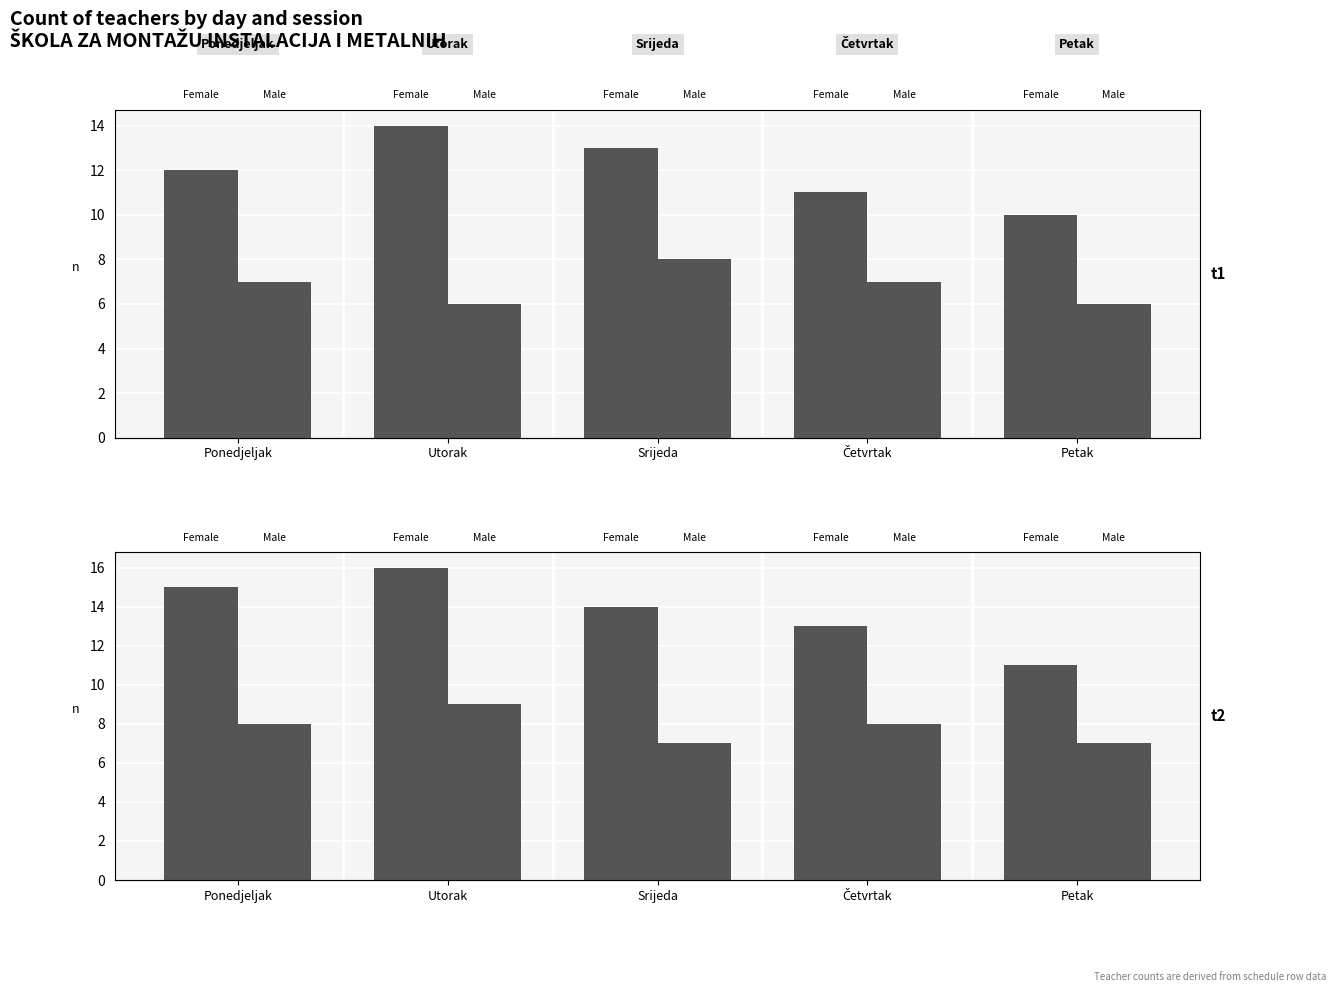

Which series has the widest spread of values?

Female